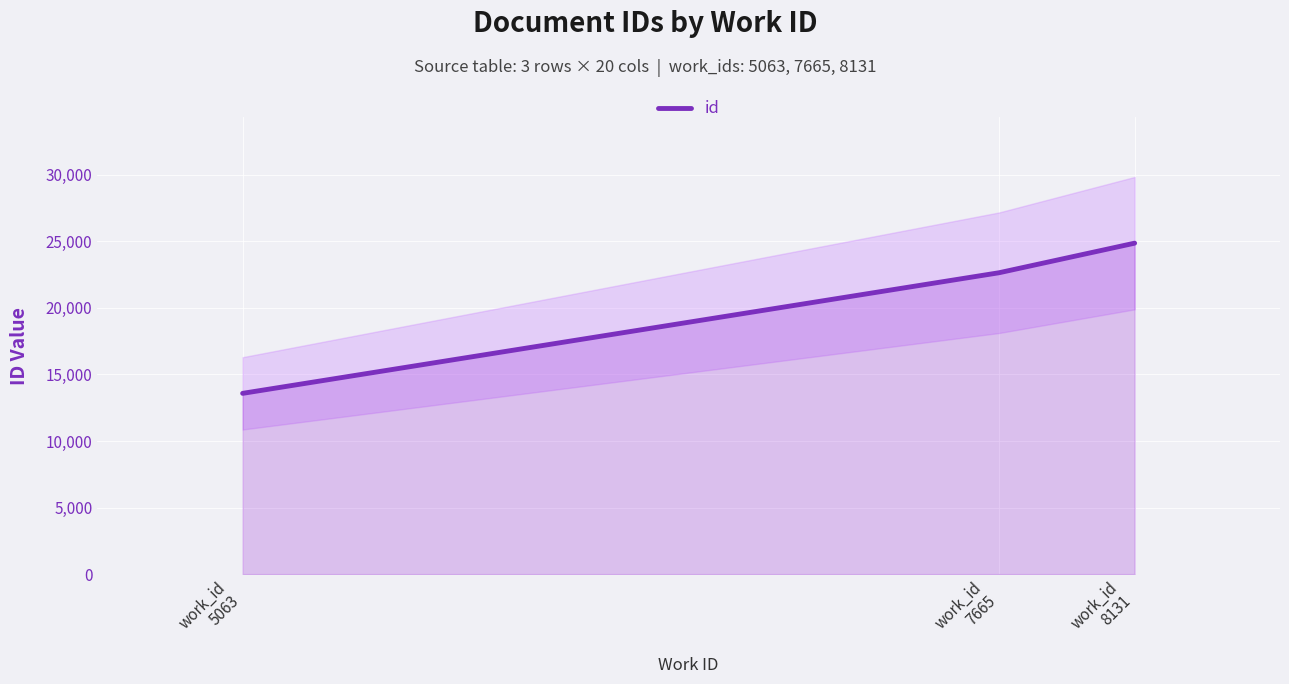

True or false: the data shows 5562 at work_id
8131.

False